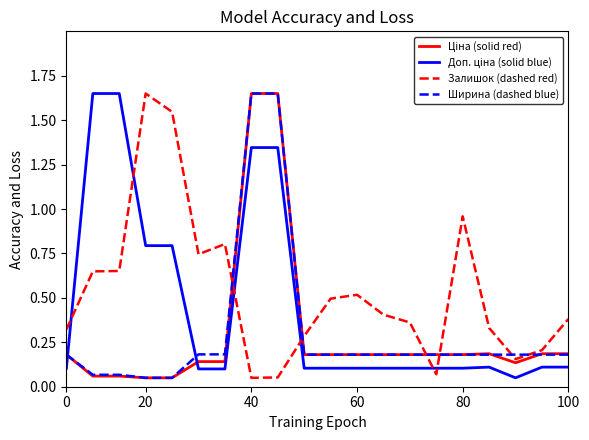

Which series has the largest total across all categories?

Залишок (dashed red)